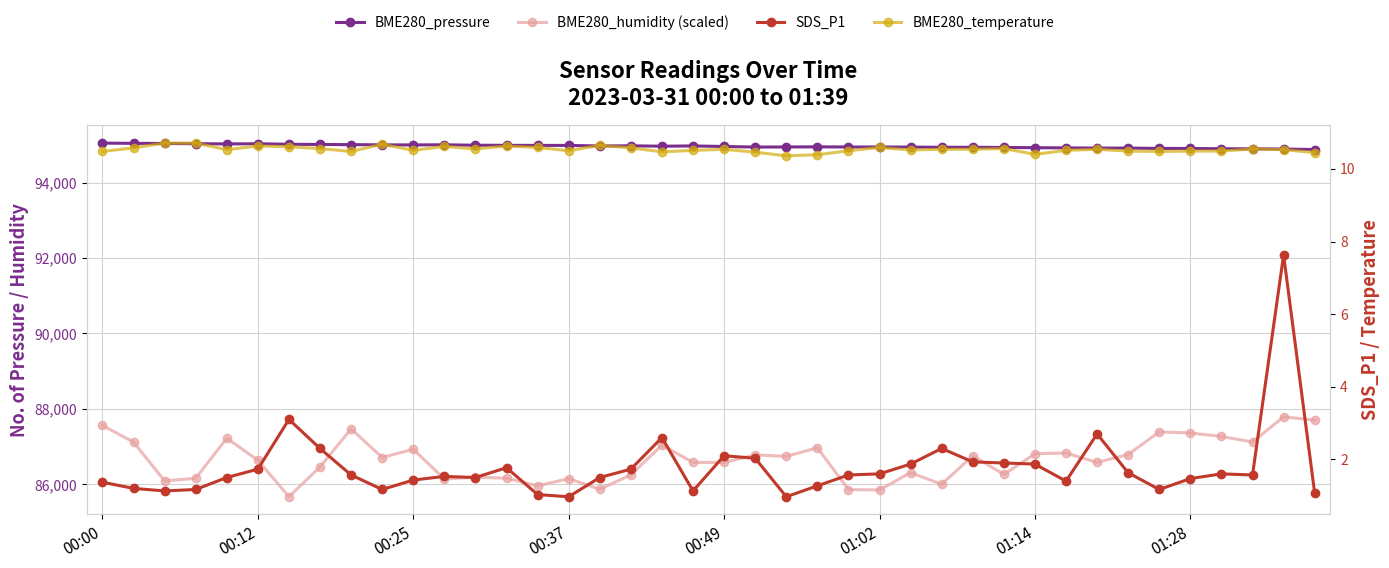

How many lines are shown in the chart?

4